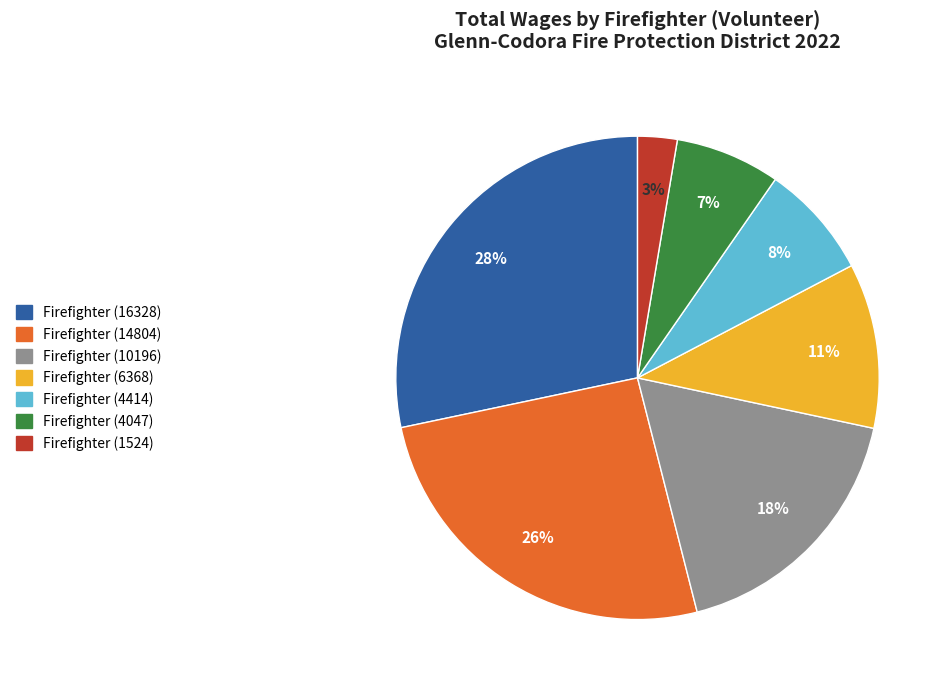

Is the sum of Firefighter (14804) and Firefighter (1524) greater than half?

No